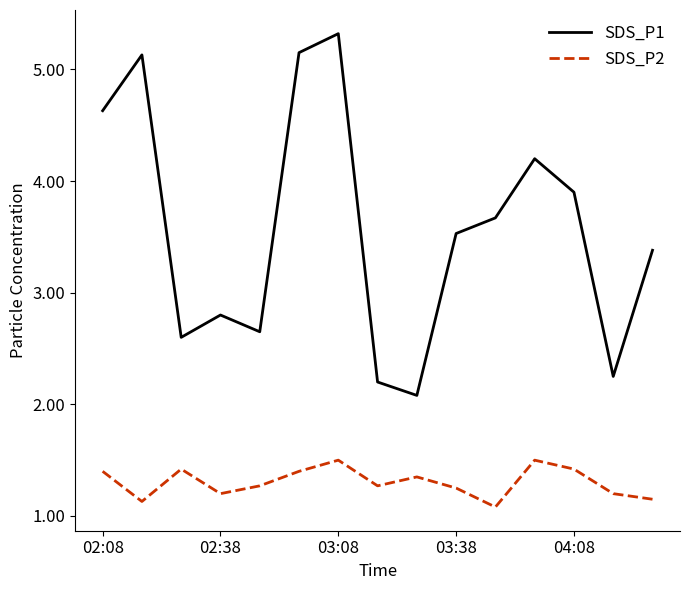

What is the maximum value shown in the chart?

5.3